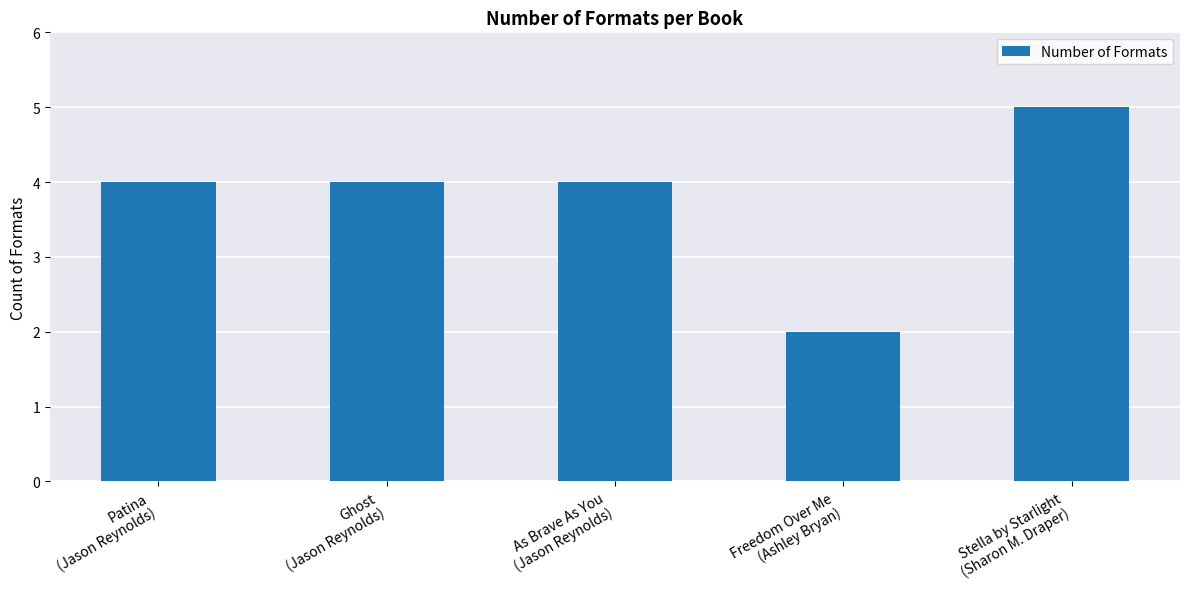

Does the chart contain any negative values?

No